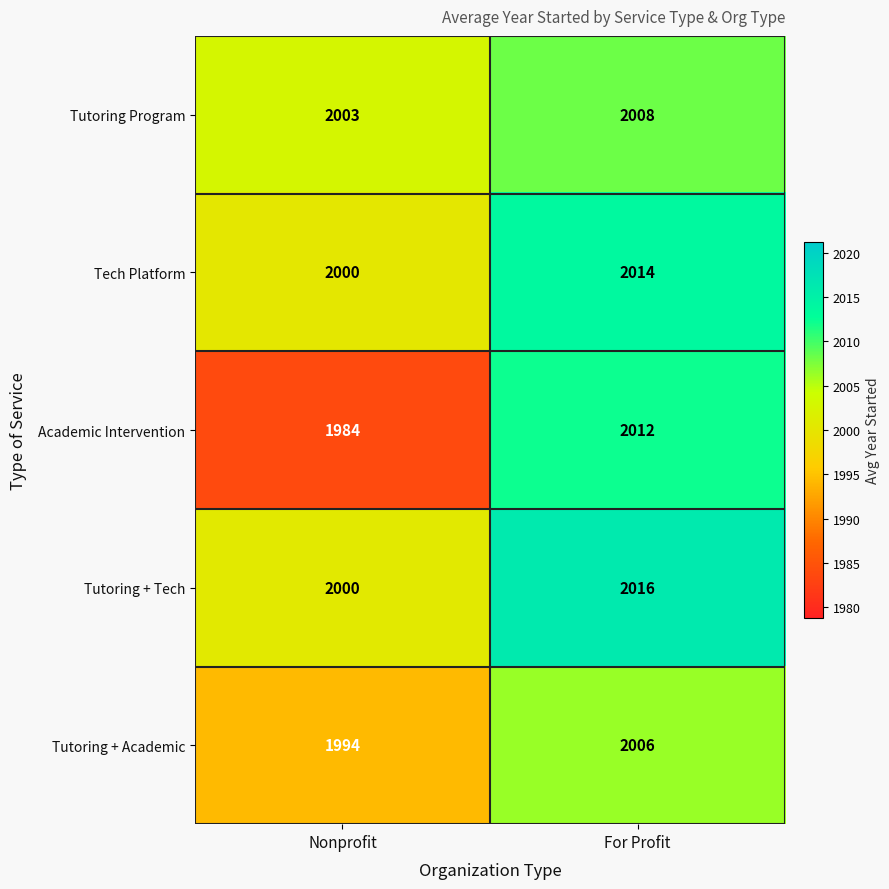

Which series changed the most between Nonprofit and For Profit?

Academic Intervention